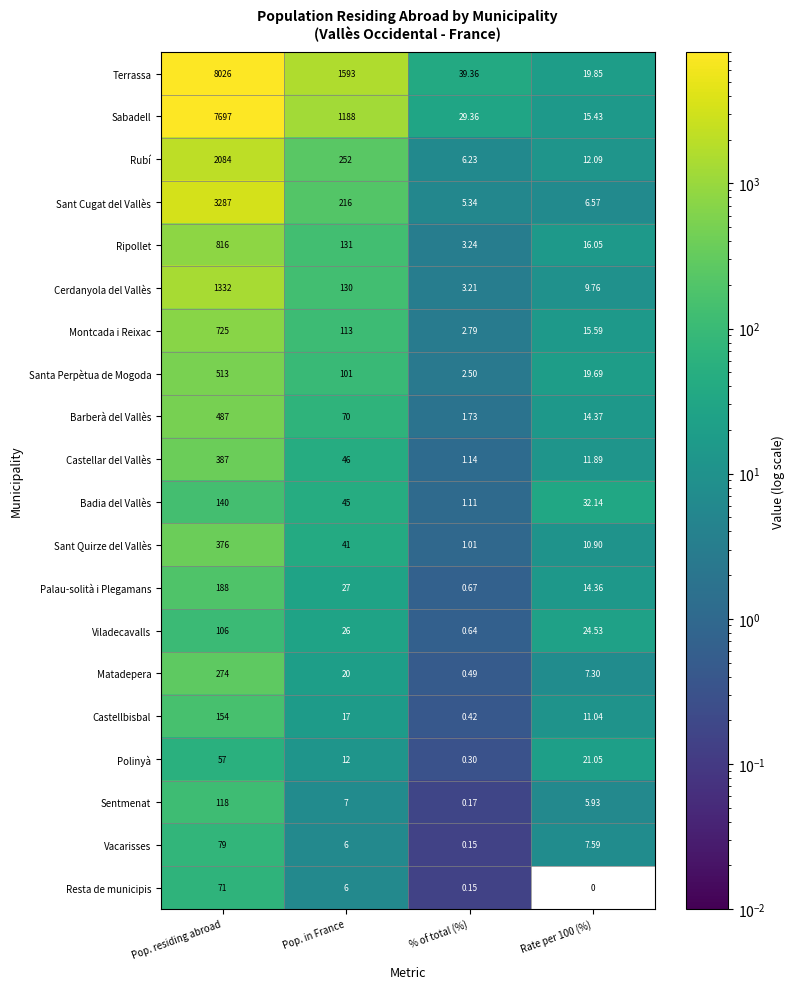

Which category has the highest value in the Sabadell series?

Pop. residing abroad